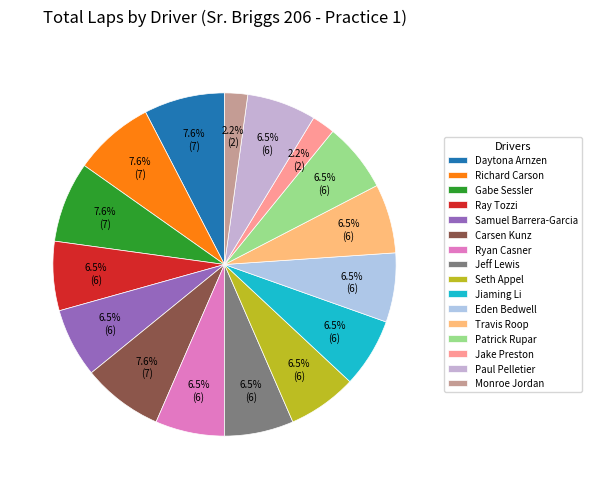

Approximately how many times larger is the value at Carsen Kunz compared to Richard Carson?

1.0